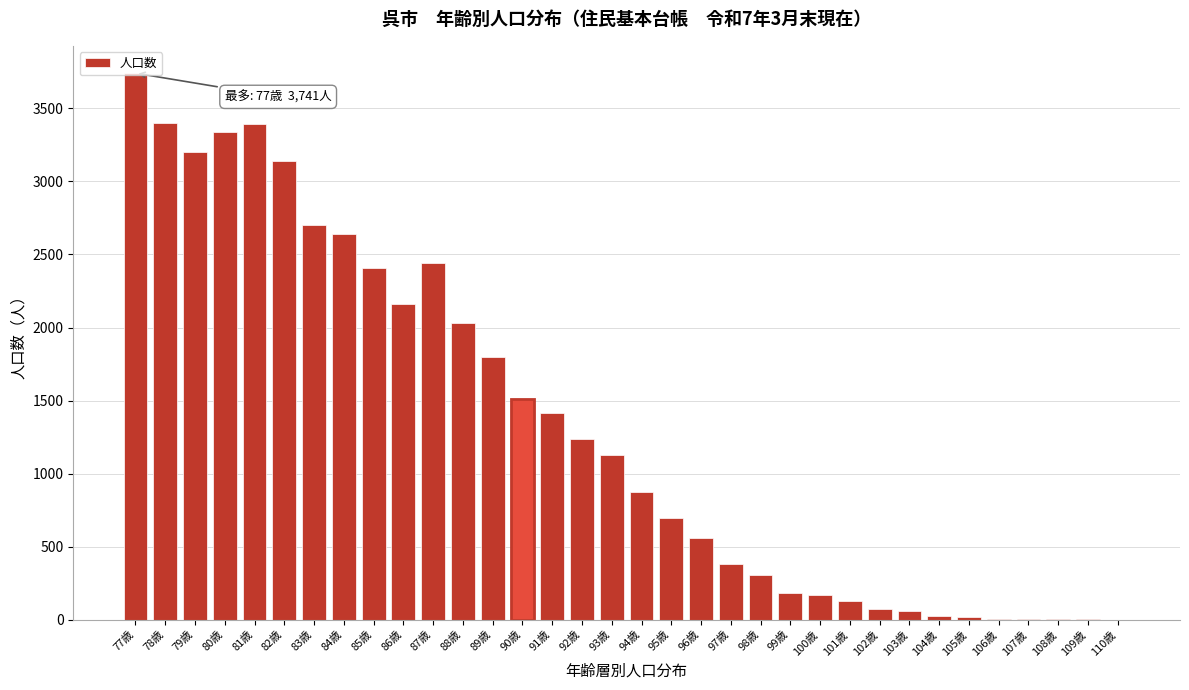

Which category has the highest value across all series?

77歳